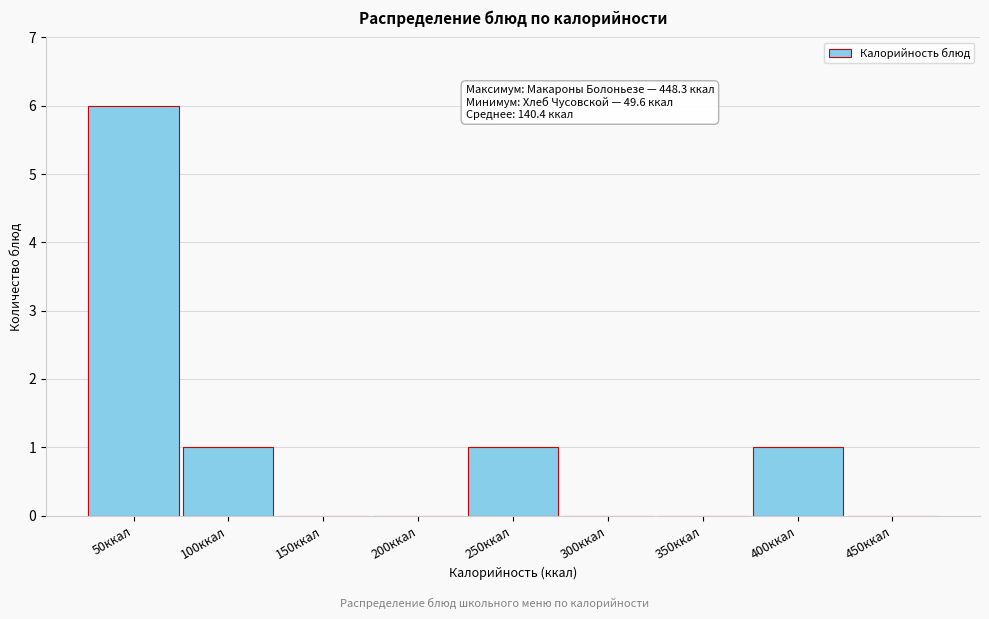

Reading right to left, what are all the values shown in this chart?

450ккал=0	400ккал=1	350ккал=0	300ккал=0	250ккал=1	200ккал=0	150ккал=0	100ккал=1	50ккал=6